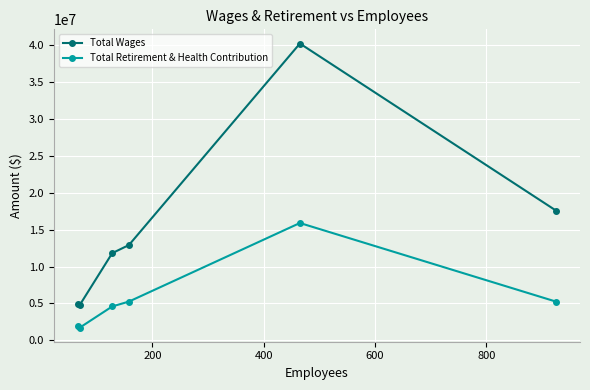

True or false: Total Retirement & Health Contribution and Total Wages cross at least once.

False